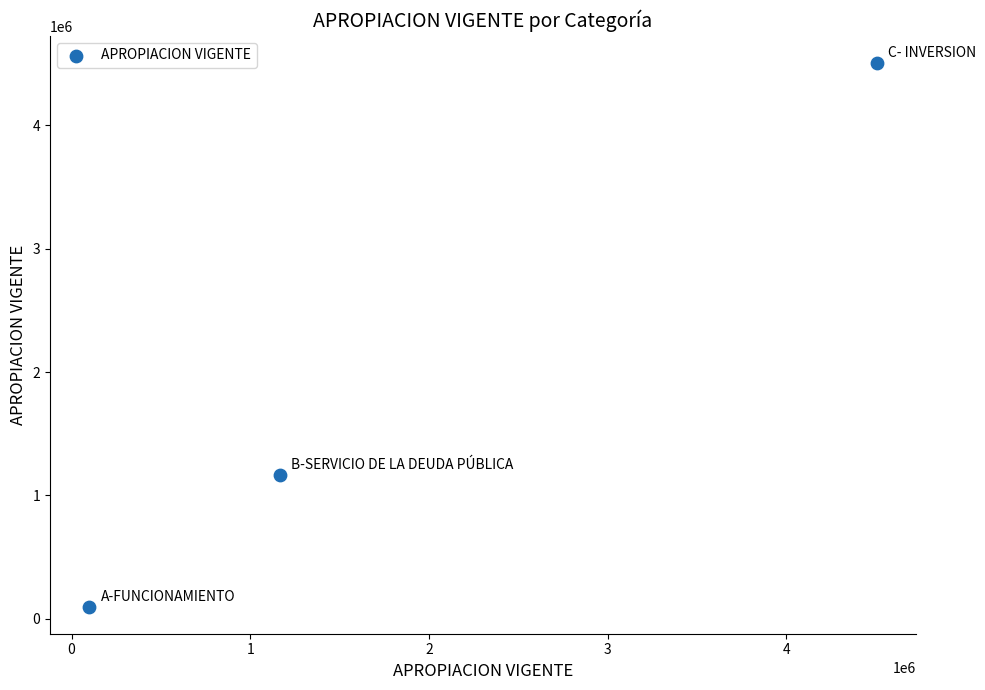

What Y value in the scatter plot is closest to 2302484?

1167604.3